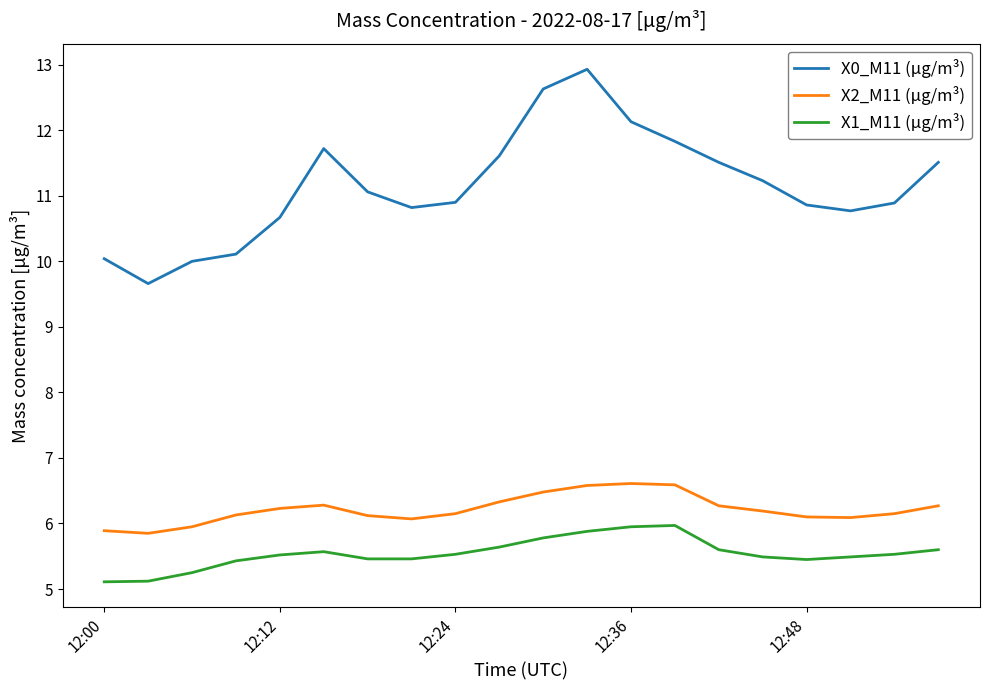

How many lines are shown in the chart?

3